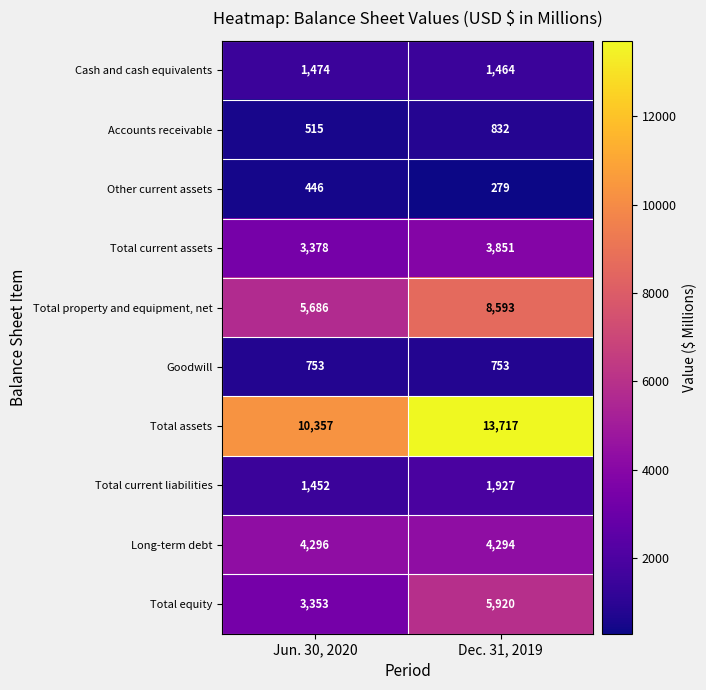

What is the approximate value of Cash and cash equivalents at Dec. 31, 2019, to the nearest 10?

1460